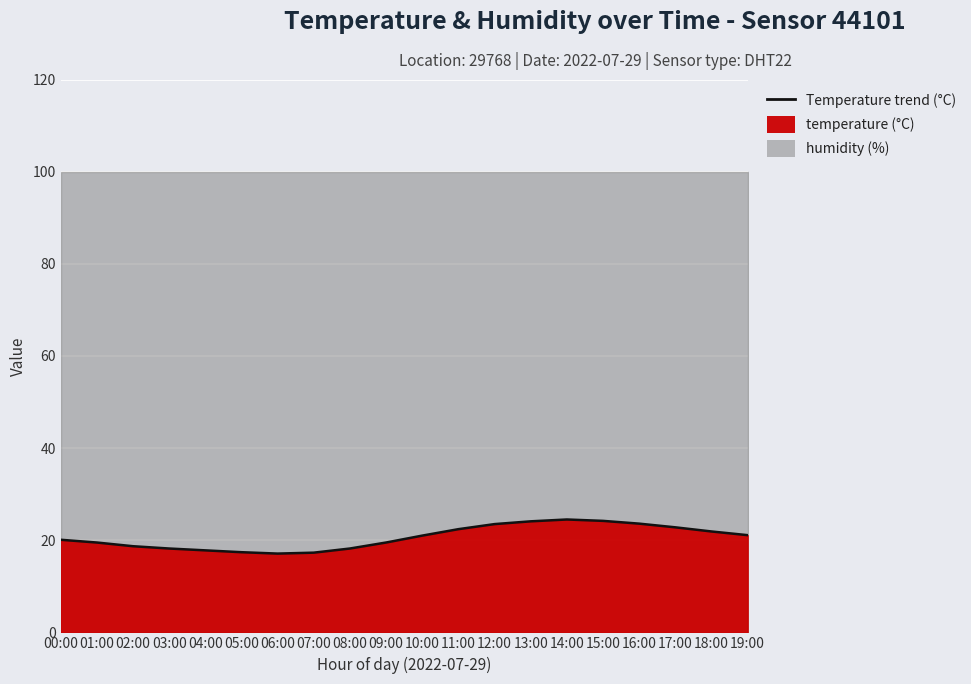

What is the ratio of the value at 19:00 to the value at 01:00?

1.1